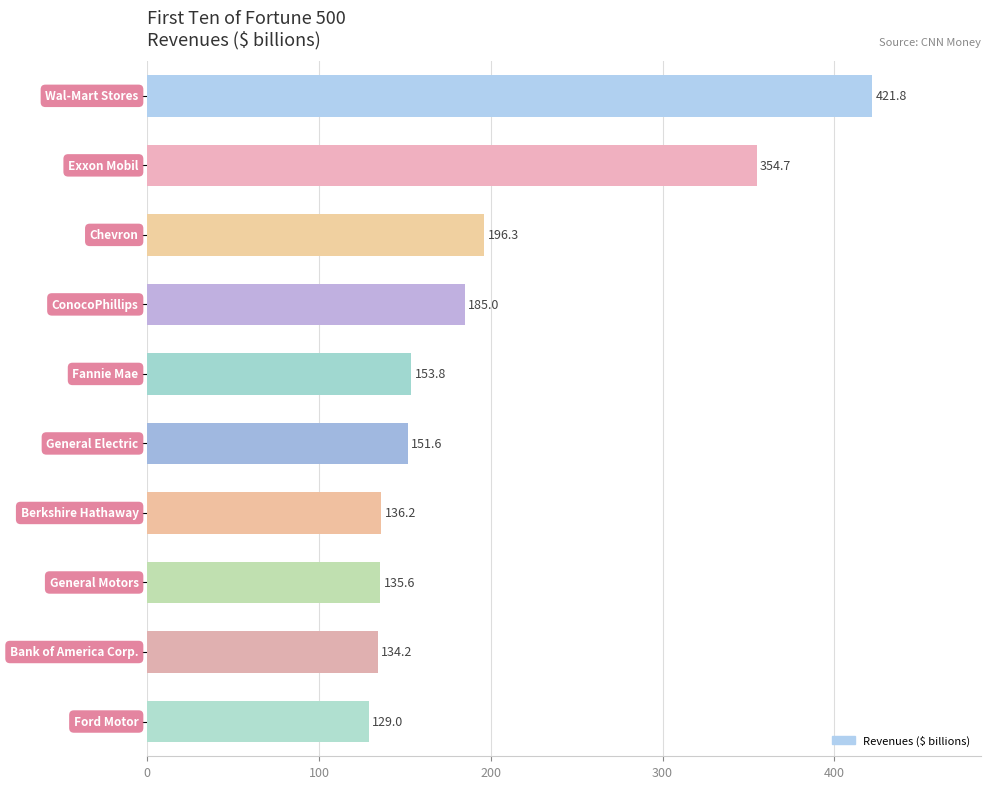

Reading top to bottom, what are all the values shown in this chart?

421.8	354.7	196.3	185.0	153.8	151.6	136.2	135.6	134.2	129.0